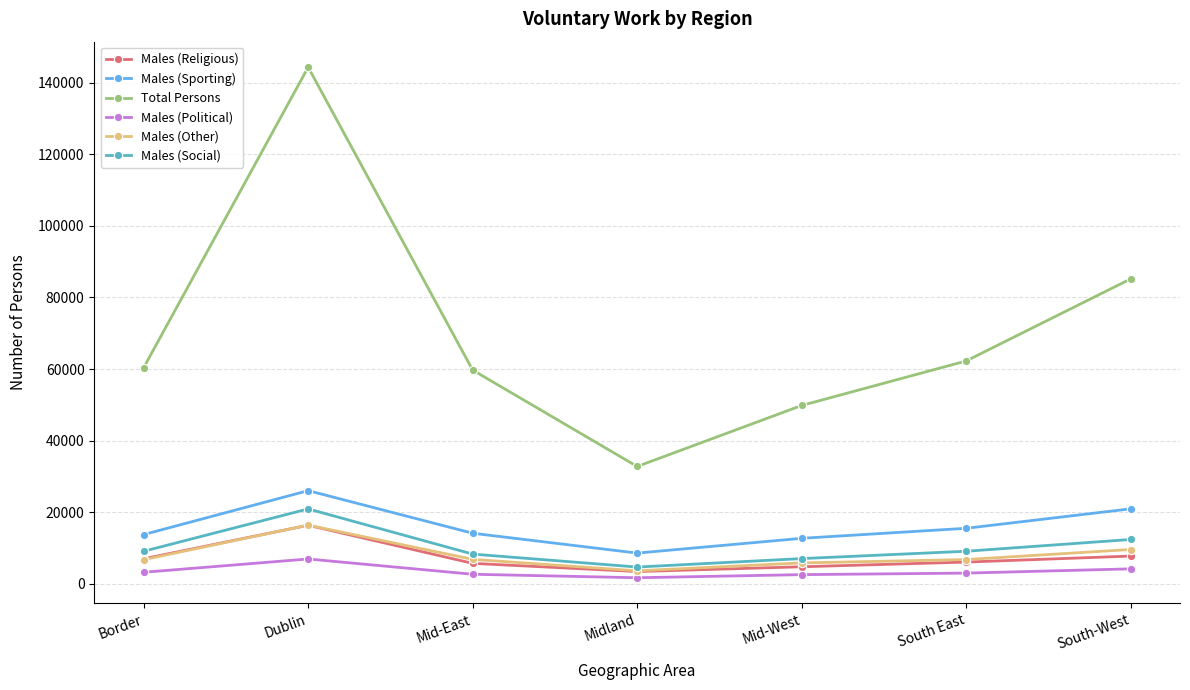

What is the label of the 7th point from the right?

Border